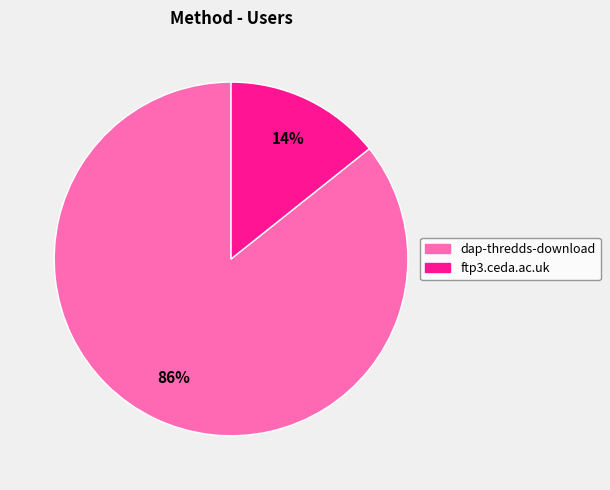

To the nearest percent, what is the combined percentage of ftp3.ceda.ac.uk and dap-thredds-download?

100%